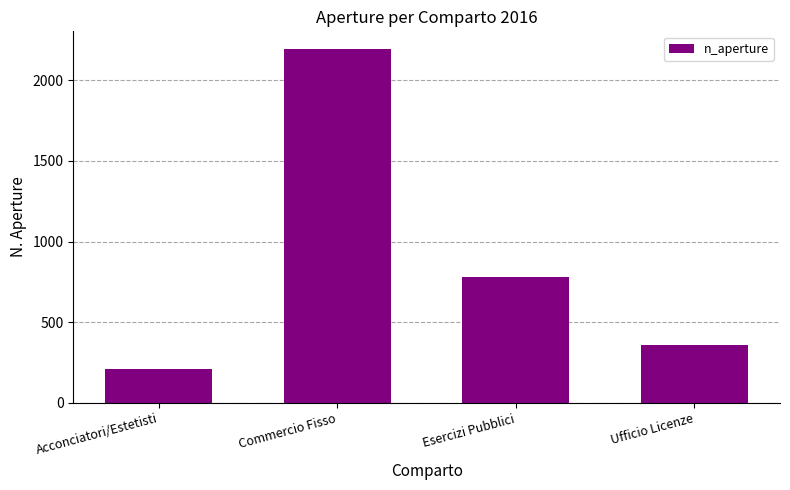

List the labels in order of value, largest first.

Commercio Fisso, Esercizi Pubblici, Ufficio Licenze, Acconciatori/Estetisti